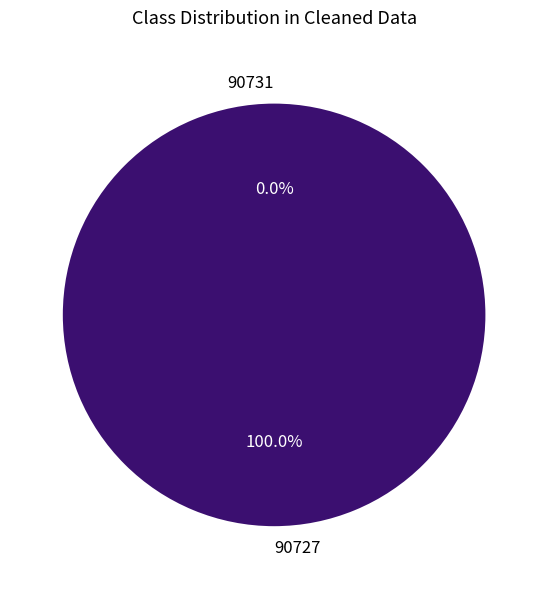

To the nearest percent, what is the difference between the largest and smallest slice percentages?

100%